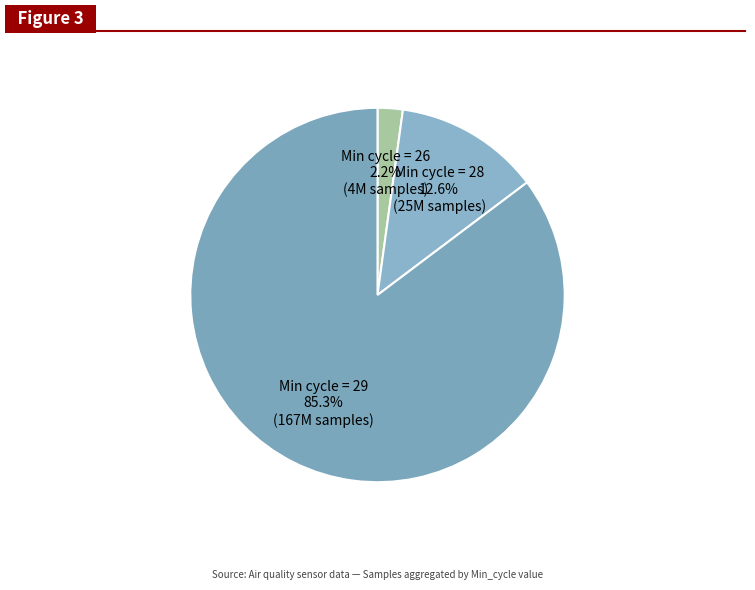

Which category has the smallest portion of the pie?

26